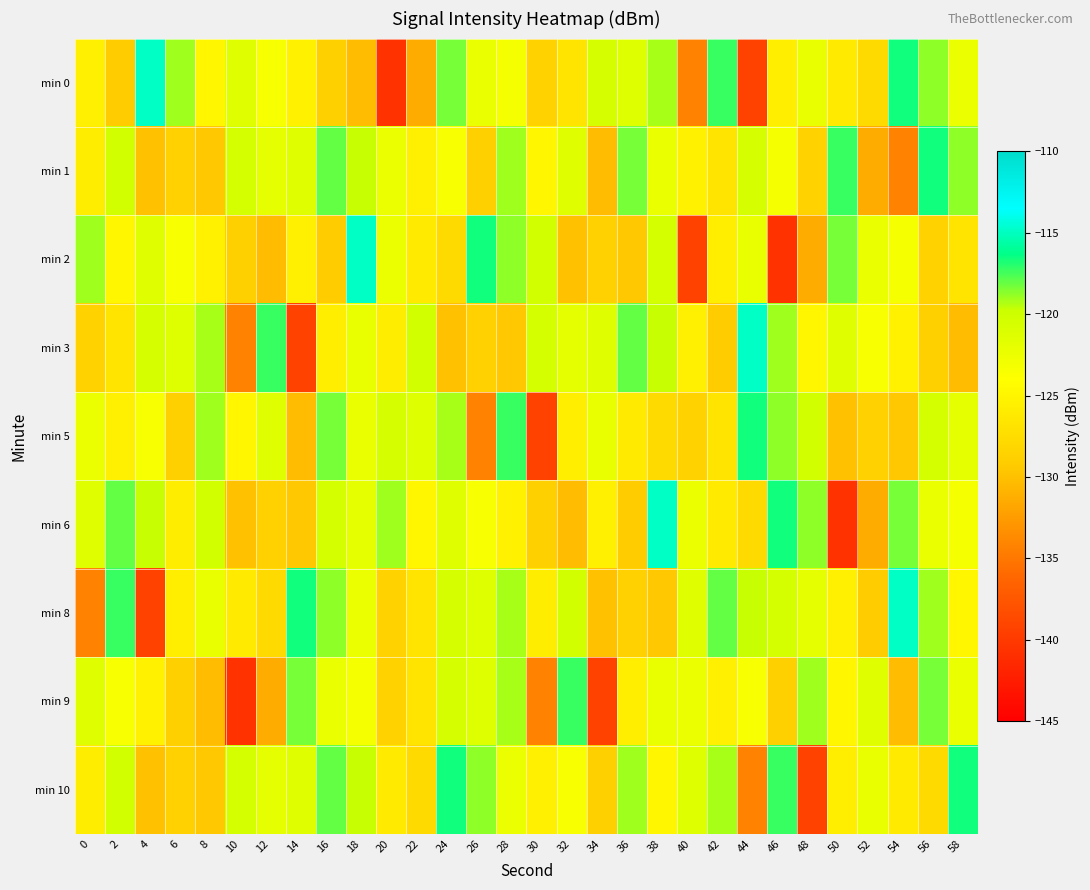

Reading left to right, transcribe all the data shown in this chart.

min 0: 0=-125.6	2=-129.2	4=-114.9	6=-119.1	8=-124.9	10=-121.4	12=-123.5	14=-125.4	16=-128.8	18=-130.4	20=-140.7	22=-131.4	24=-118.4	26=-122.3	28=-123.2	30=-128.6	32=-126.7	34=-120.6	36=-121.3	38=-119.2	40=-134.2	42=-117.3	44=-139.3	46=-125.7	48=-122.3	50=-126.1	52=-127.8	54=-116.6	56=-118.8	58=-122.4
min 1: 0=-125.9	2=-120.3	4=-130.0	6=-128.7	8=-129.5	10=-120.5	12=-122.0	14=-121.4	16=-118.0	18=-119.7	20=-122.4	22=-125.6	24=-123.5	26=-128.8	28=-119.1	30=-124.9	32=-121.4	34=-130.4	36=-118.4	38=-122.3	40=-125.4	42=-126.7	44=-120.6	46=-123.2	48=-128.6	50=-117.3	52=-131.4	54=-134.2	56=-116.6	58=-118.8
min 2: 0=-119.1	2=-124.9	4=-121.4	6=-123.5	8=-125.4	10=-128.8	12=-130.4	14=-125.6	16=-129.2	18=-114.9	20=-122.4	22=-126.1	24=-127.8	26=-116.6	28=-118.8	30=-120.3	32=-130.0	34=-128.7	36=-129.5	38=-120.5	40=-139.3	42=-125.7	44=-122.3	46=-140.7	48=-131.4	50=-118.4	52=-122.3	54=-123.2	56=-128.6	58=-126.7
min 3: 0=-128.6	2=-126.7	4=-120.6	6=-121.3	8=-119.2	10=-134.2	12=-117.3	14=-139.3	16=-125.7	18=-122.3	20=-125.9	22=-120.3	24=-130.0	26=-128.7	28=-129.5	30=-120.5	32=-122.0	34=-121.4	36=-118.0	38=-119.7	40=-125.6	42=-129.2	44=-114.9	46=-119.1	48=-124.9	50=-121.4	52=-123.5	54=-125.4	56=-128.8	58=-130.4
min 5: 0=-122.4	2=-125.6	4=-123.5	6=-128.8	8=-119.1	10=-124.9	12=-121.4	14=-130.4	16=-118.4	18=-122.3	20=-120.6	22=-121.3	24=-119.2	26=-134.2	28=-117.3	30=-139.3	32=-125.7	34=-122.3	36=-126.1	38=-127.8	40=-128.6	42=-126.7	44=-116.6	46=-118.8	48=-120.3	50=-130.0	52=-128.7	54=-129.5	56=-120.5	58=-122.0
min 6: 0=-121.4	2=-118.0	4=-119.7	6=-125.9	8=-120.3	10=-130.0	12=-128.7	14=-129.5	16=-120.5	18=-122.0	20=-119.1	22=-124.9	24=-121.4	26=-123.5	28=-125.4	30=-128.8	32=-130.4	34=-125.6	36=-129.2	38=-114.9	40=-122.4	42=-126.1	44=-127.8	46=-116.6	48=-118.8	50=-140.7	52=-131.4	54=-118.4	56=-122.3	58=-123.2
min 8: 0=-134.2	2=-117.3	4=-139.3	6=-125.7	8=-122.3	10=-126.1	12=-127.8	14=-116.6	16=-118.8	18=-122.4	20=-128.6	22=-126.7	24=-120.6	26=-121.3	28=-119.2	30=-125.9	32=-120.3	34=-130.0	36=-128.7	38=-129.5	40=-121.4	42=-118.0	44=-119.7	46=-120.5	48=-122.0	50=-125.6	52=-129.2	54=-114.9	56=-119.1	58=-124.9
min 9: 0=-121.4	2=-123.5	4=-125.4	6=-128.8	8=-130.4	10=-140.7	12=-131.4	14=-118.4	16=-122.3	18=-123.2	20=-128.6	22=-126.7	24=-120.6	26=-121.3	28=-119.2	30=-134.2	32=-117.3	34=-139.3	36=-125.7	38=-122.3	40=-122.4	42=-125.6	44=-123.5	46=-128.8	48=-119.1	50=-124.9	52=-121.4	54=-130.4	56=-118.4	58=-122.3
min 10: 0=-125.9	2=-120.3	4=-130.0	6=-128.7	8=-129.5	10=-120.5	12=-122.0	14=-121.4	16=-118.0	18=-119.7	20=-126.1	22=-127.8	24=-116.6	26=-118.8	28=-122.4	30=-125.6	32=-123.5	34=-128.8	36=-119.1	38=-124.9	40=-121.3	42=-119.2	44=-134.2	46=-117.3	48=-139.3	50=-125.7	52=-122.3	54=-126.1	56=-127.8	58=-116.6